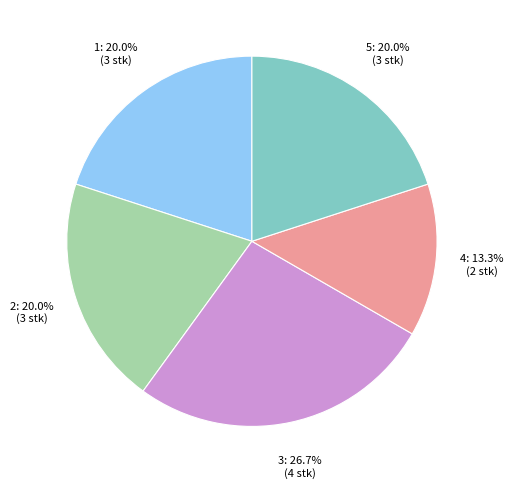

Is there a majority slice in this chart?

No